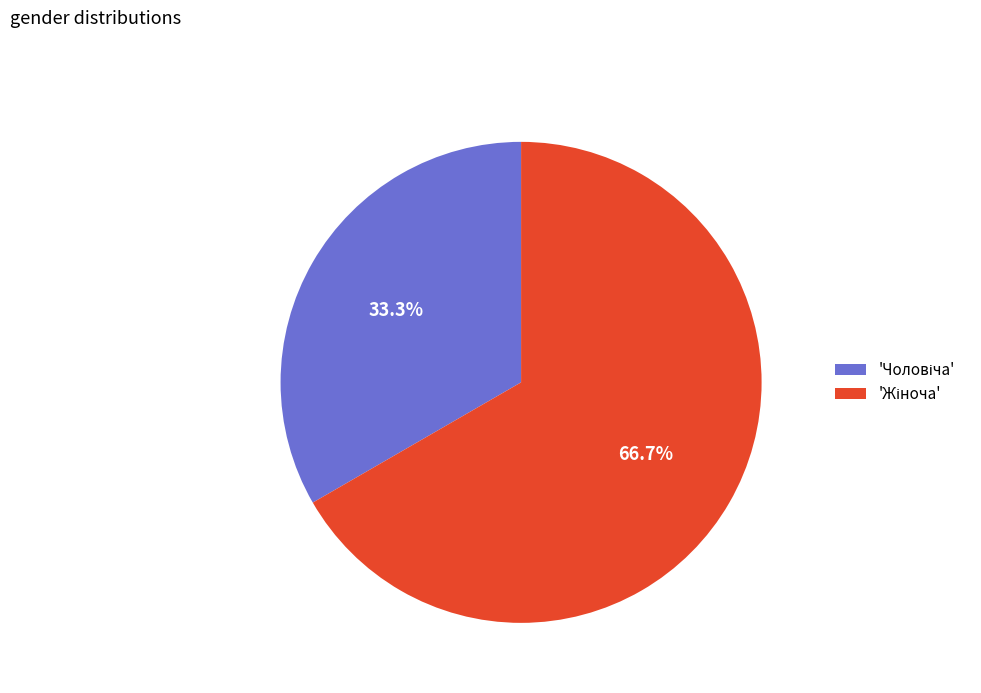

Does any single category account for the majority?

Yes